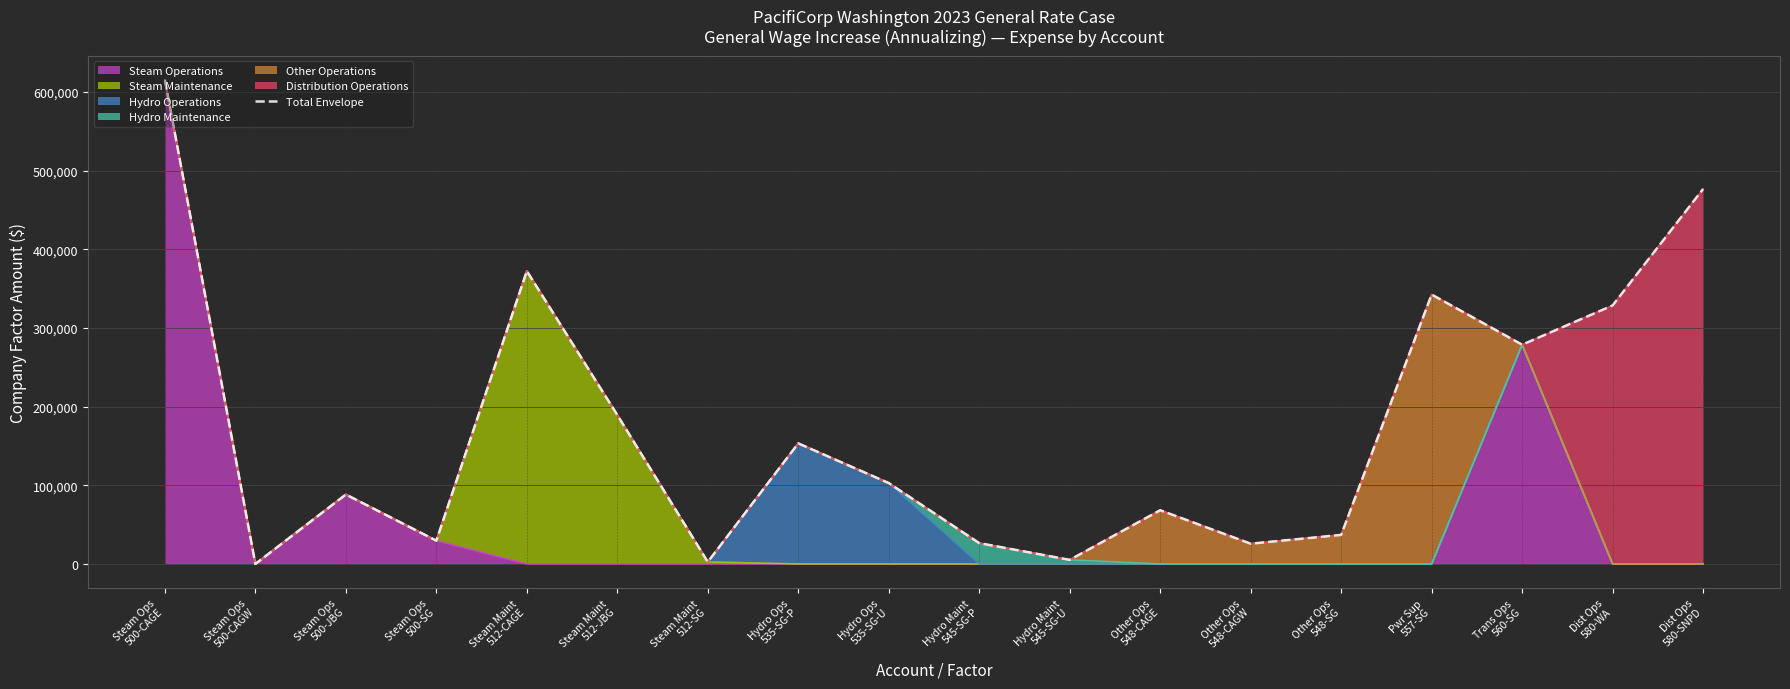

At which label is the value closest to 307604?

Dist Ops
580-WA